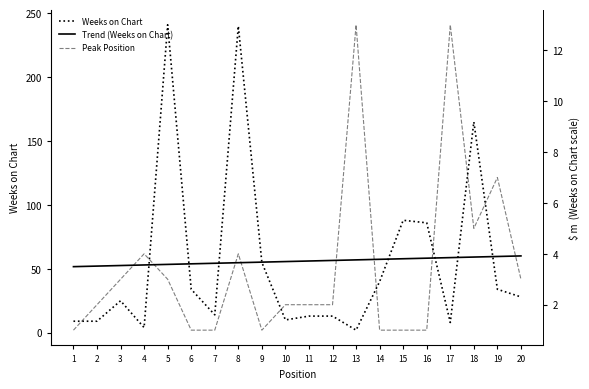

Rank the series by their maximum value, from lowest to highest.

Peak Position, Trend (Weeks on Chart), Weeks on Chart